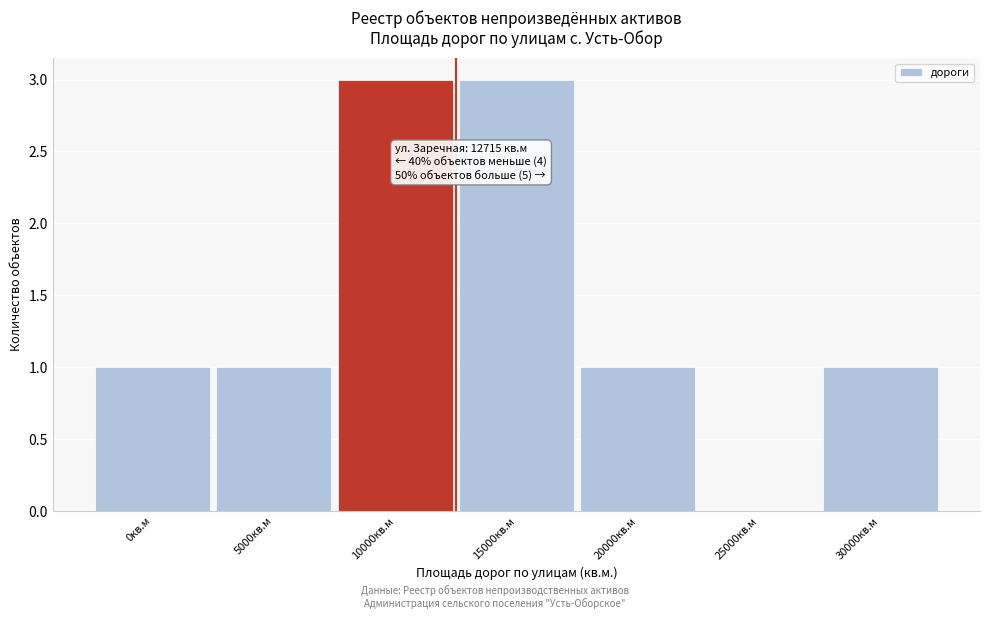

Reading left to right, extract all data points from this chart.

0кв.м=1	5000кв.м=1	10000кв.м=3	15000кв.м=3	20000кв.м=1	25000кв.м=0	30000кв.м=1